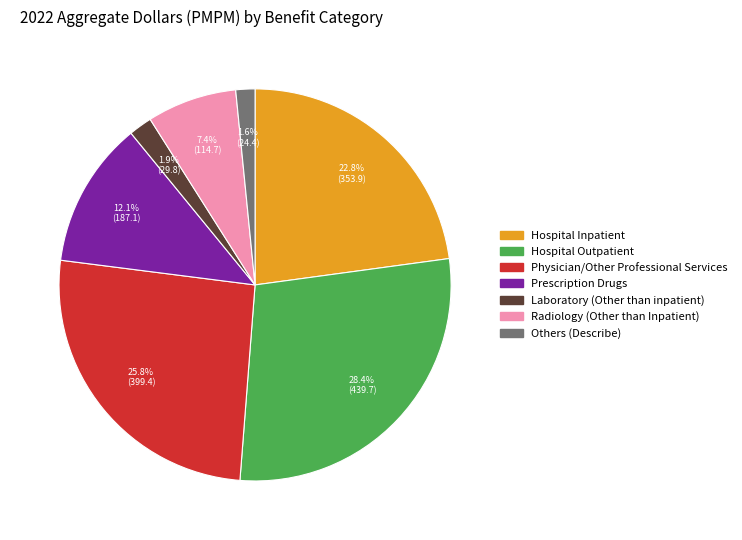

To the nearest percent, what is the average slice percentage?

14%